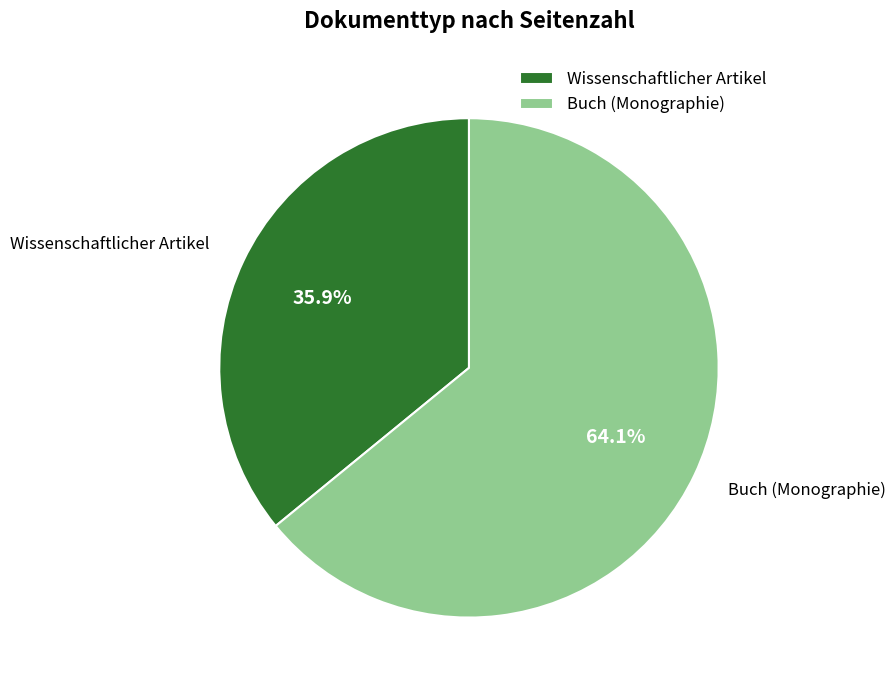

To the nearest percent, what percentage of the pie is Buch (Monographie)?

64%